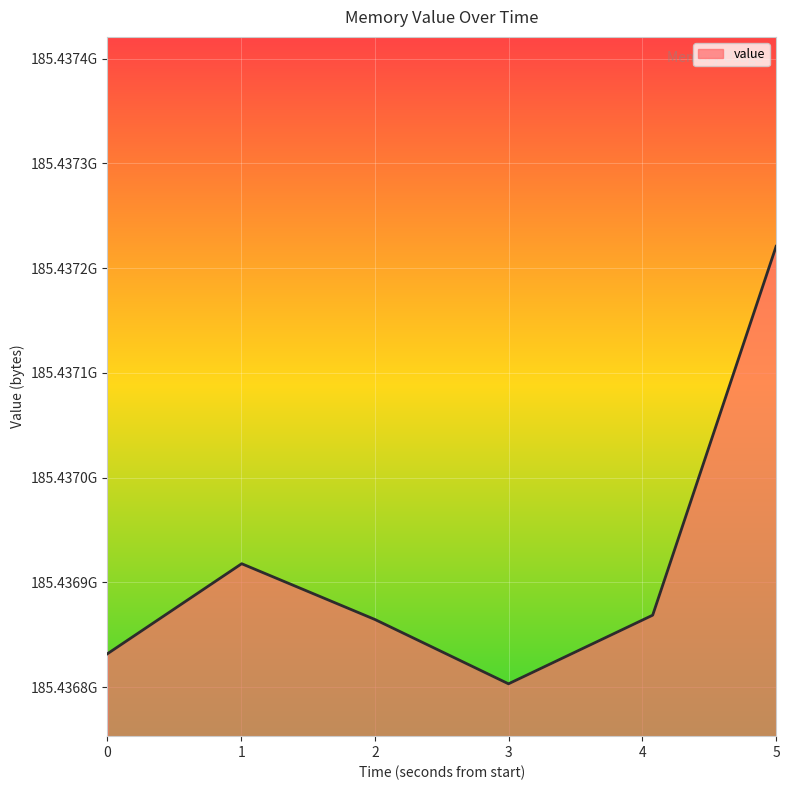

Does the chart have visible grid lines?

Yes